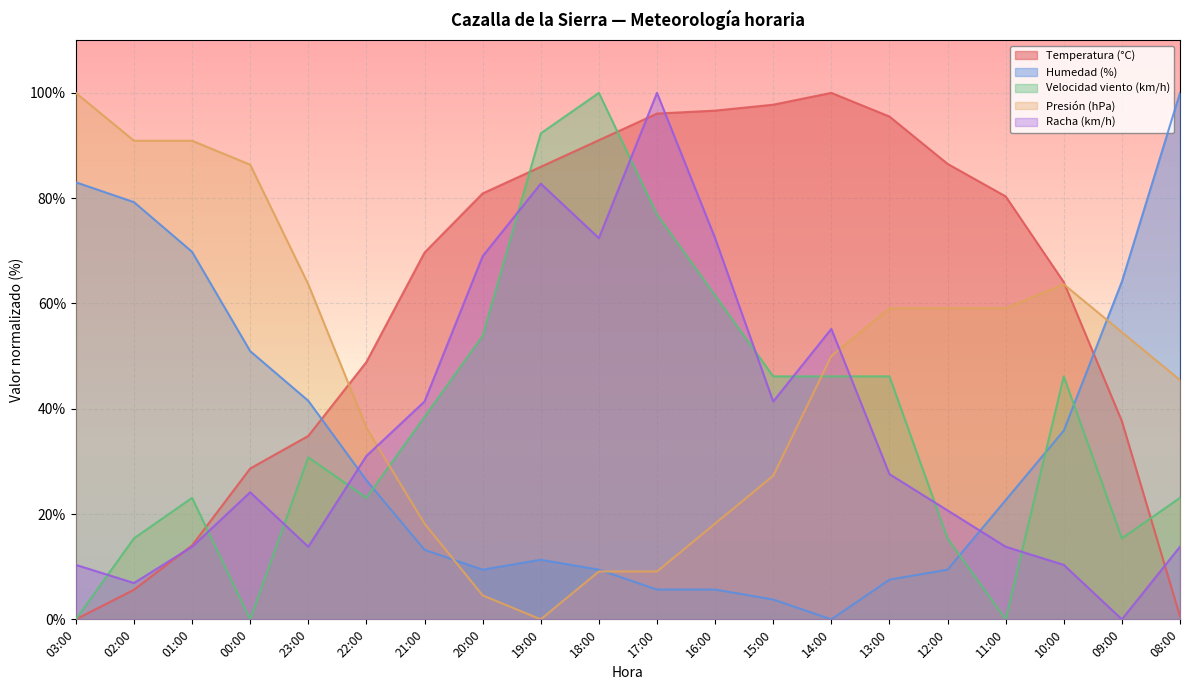

What is the total value across all series at 20:00?

217.7